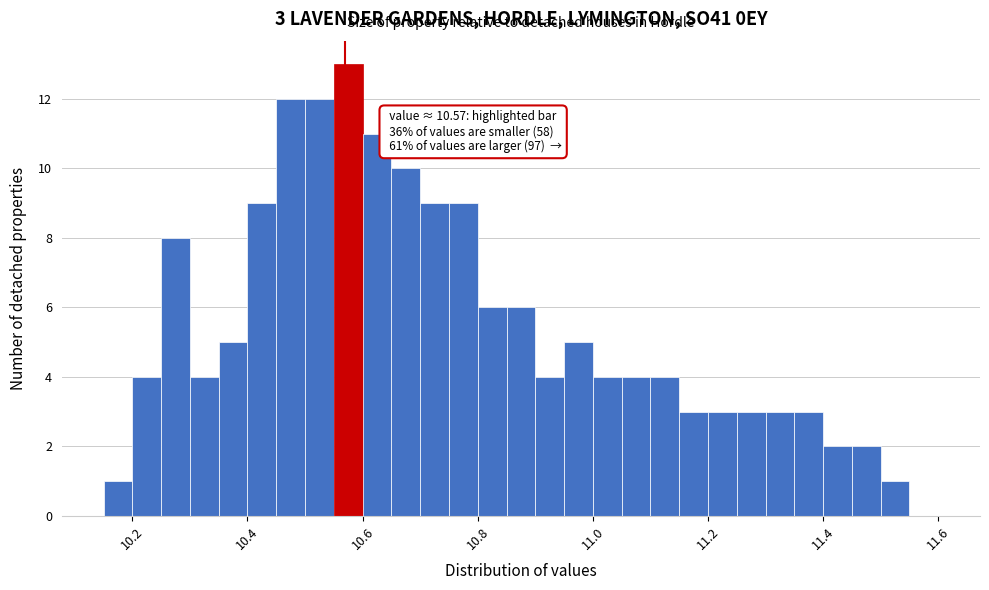

Around what value on the x-axis is the tallest bar? Give the approximate position of its centre, as read against the axis.

10.58